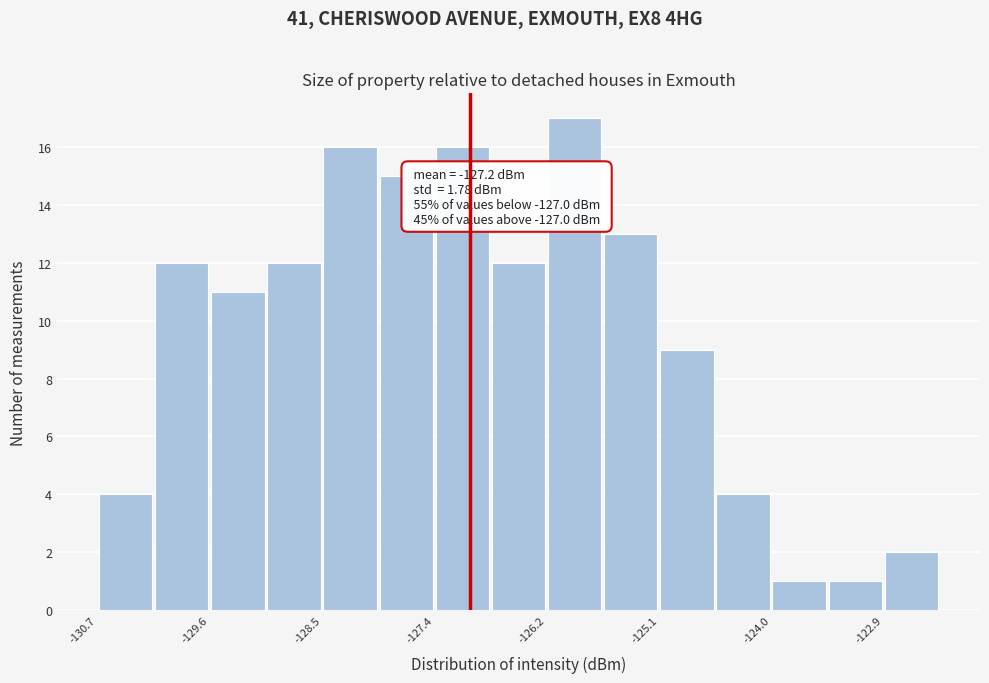

Around what value on the x-axis is the tallest bar? Give the approximate position of its centre, as read against the axis.

-126.0